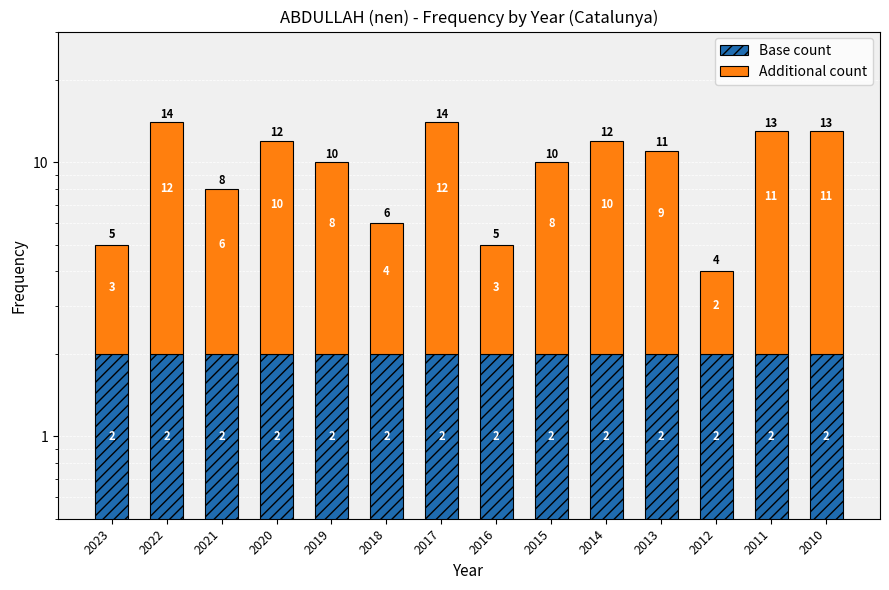

What is the value of the Additional count bar at the 1st from the left?

3